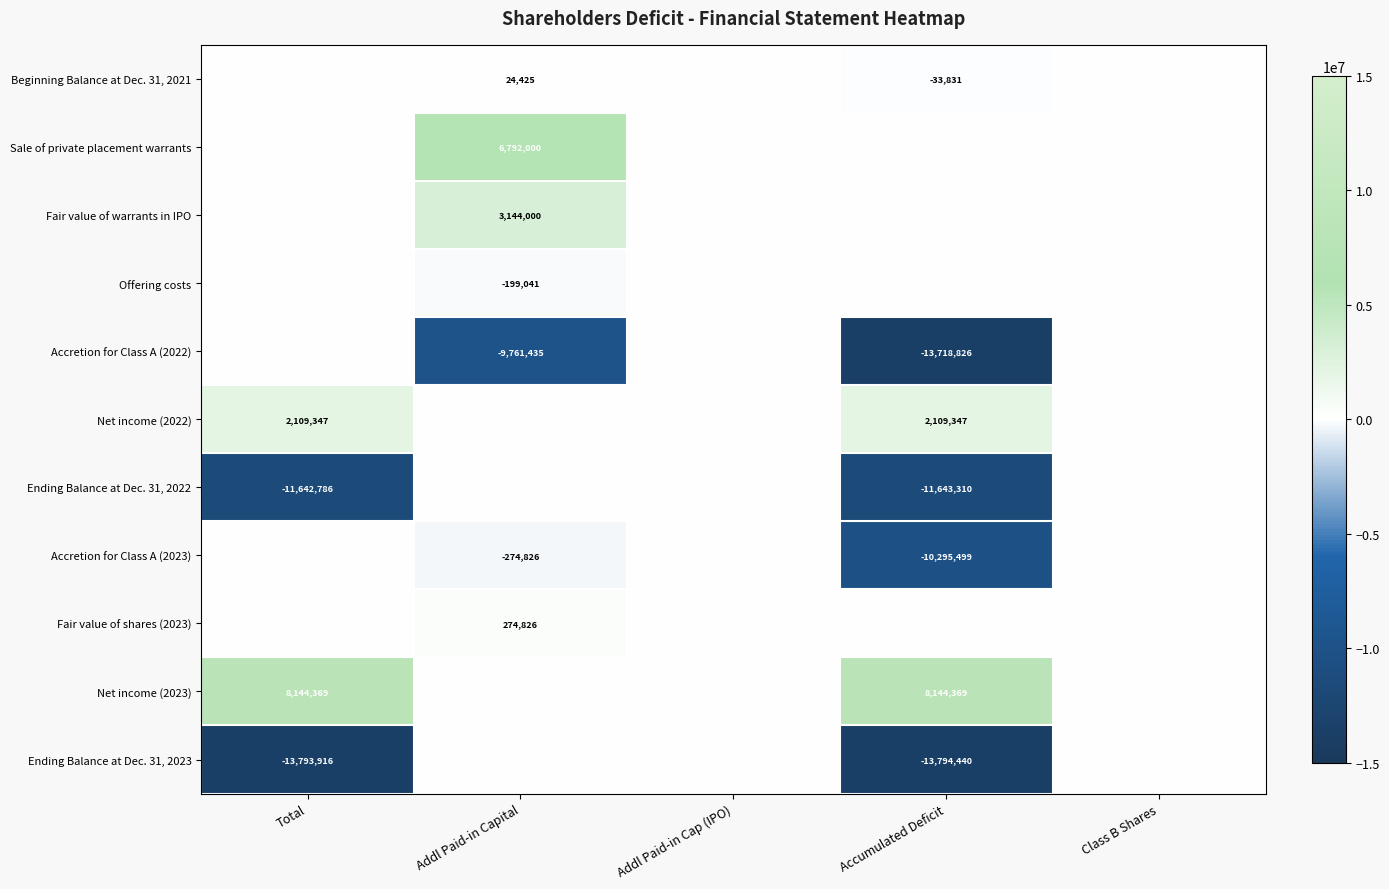

The Ending Balance at Dec. 31, 2022 series shows -11643310 at Accumulated Deficit. True or false?

True